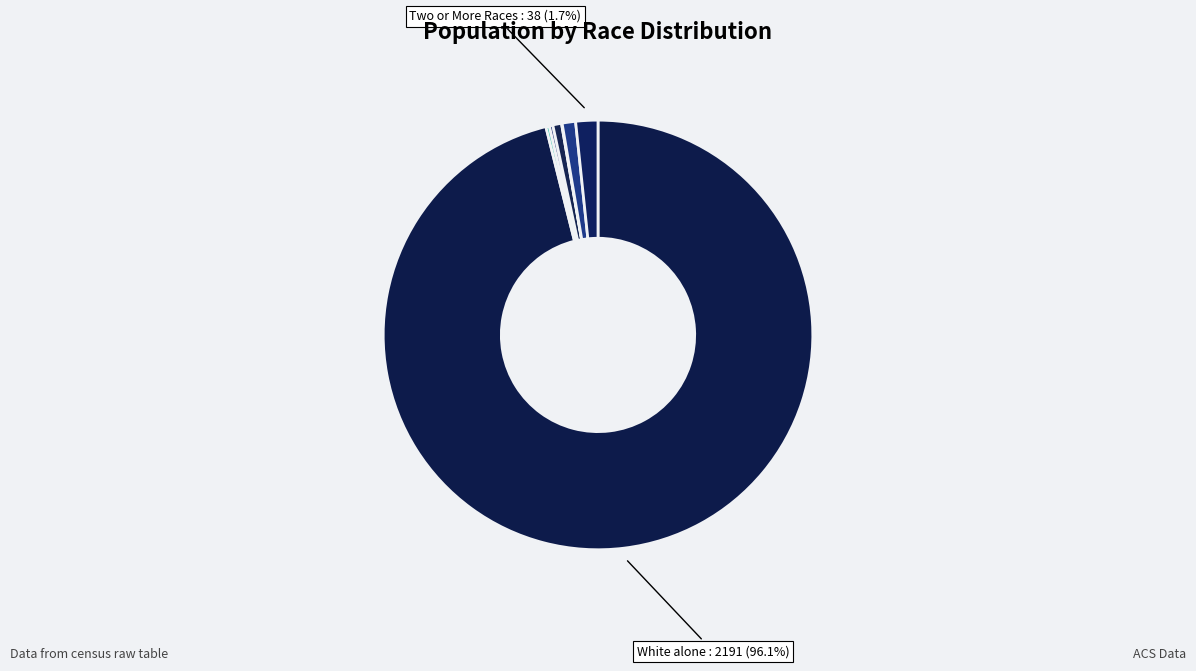

To the nearest percent, what is the difference between the largest and smallest slice percentages?

96%